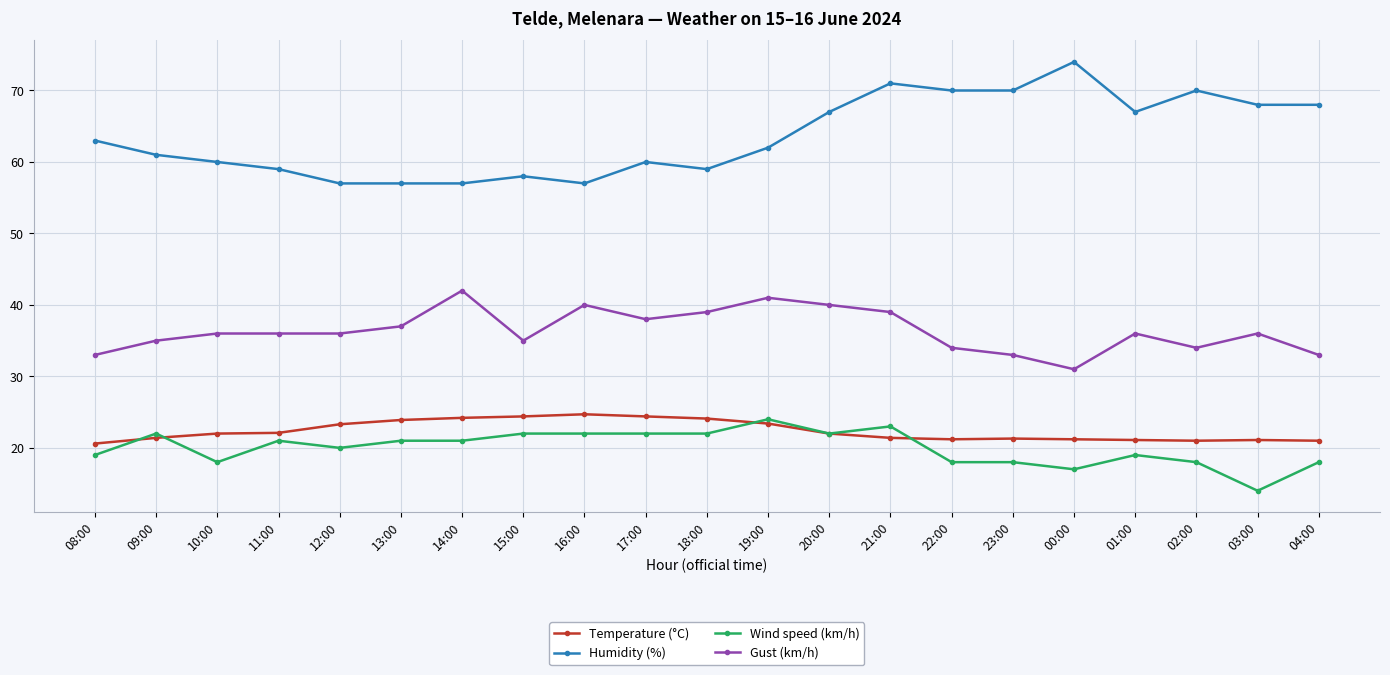

Rank the series by their maximum value, from lowest to highest.

Wind speed (km/h), Temperature (°C), Gust (km/h), Humidity (%)